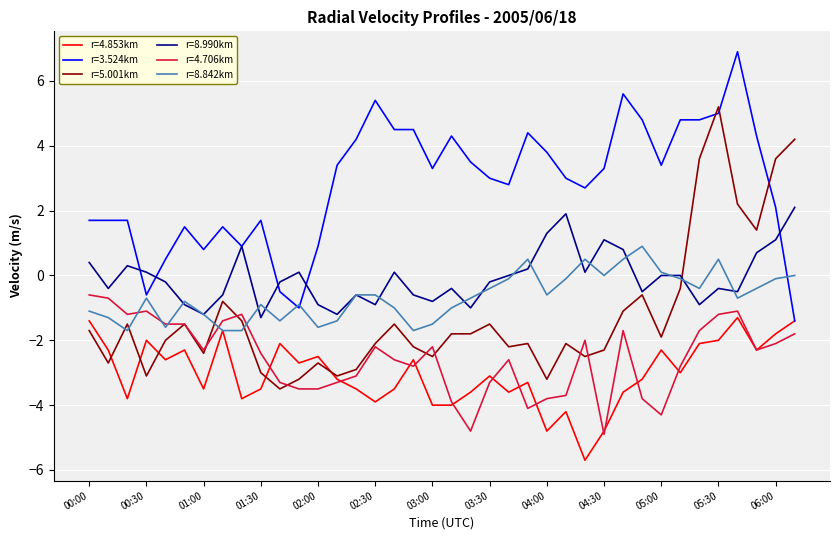

True or false: r=4.706km and r=3.524km intersect in this chart.

False